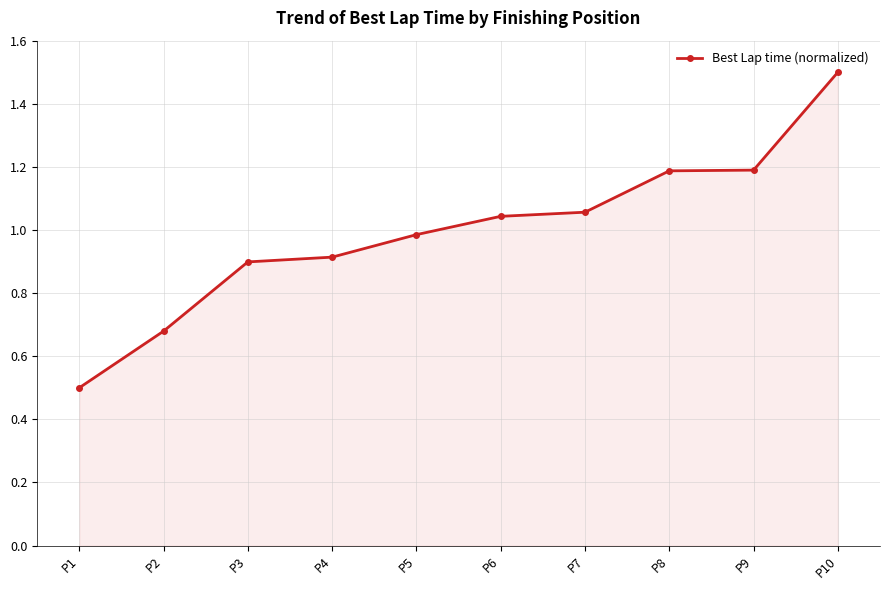

What is the greatest value displayed?

1.5